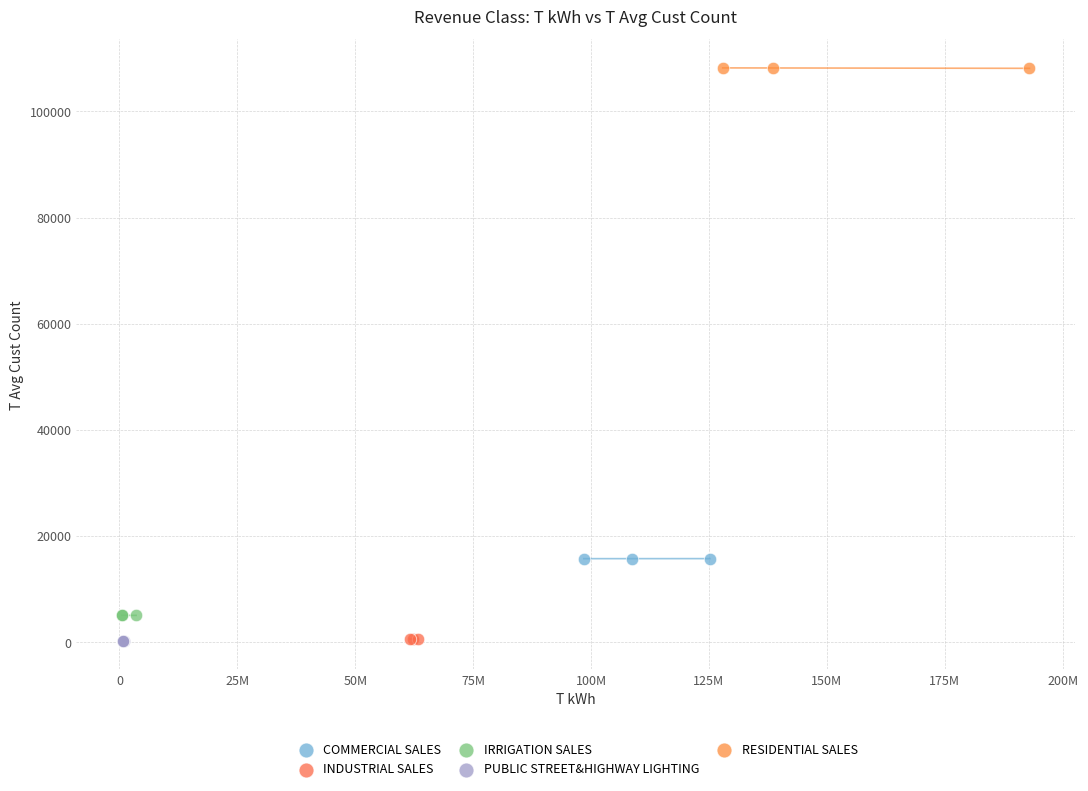

Which series contains the highest Y value?

RESIDENTIAL SALES